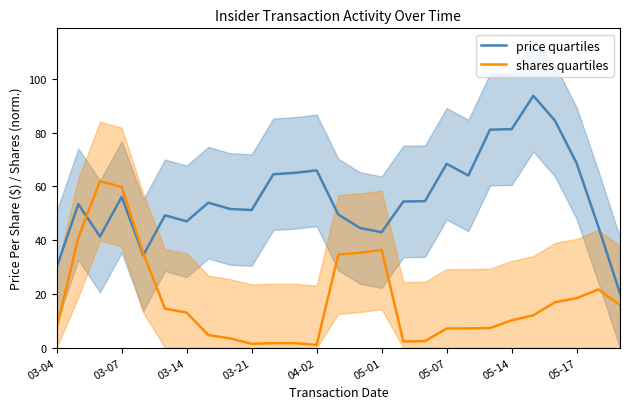

What is the sum of all shares quartiles values?

474.9